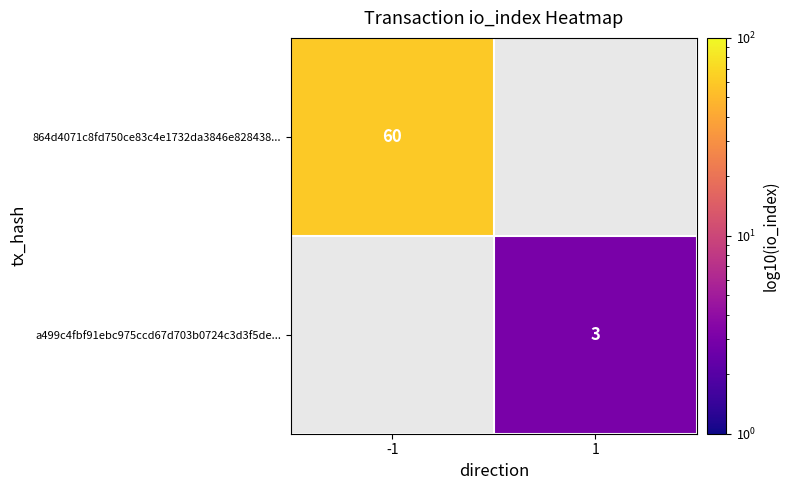

True or false: 864d4071c8fd750ce83c4e1732da3846e828438... has a value of 60 at -1.

True